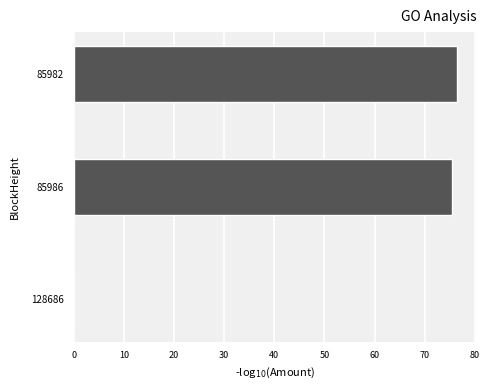

What is the sum of all values?

151.9